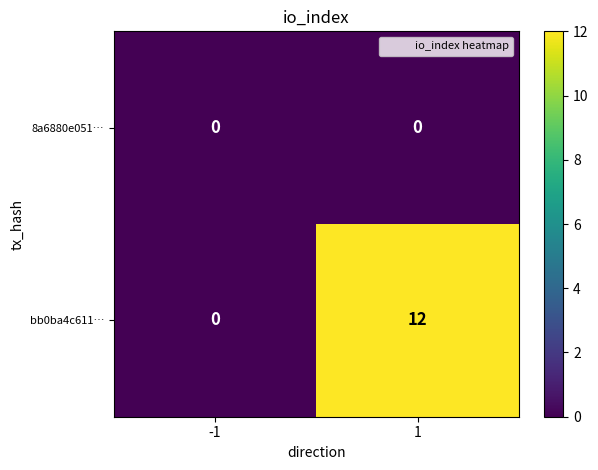

Which series has the largest total across all categories?

bb0ba4c611…